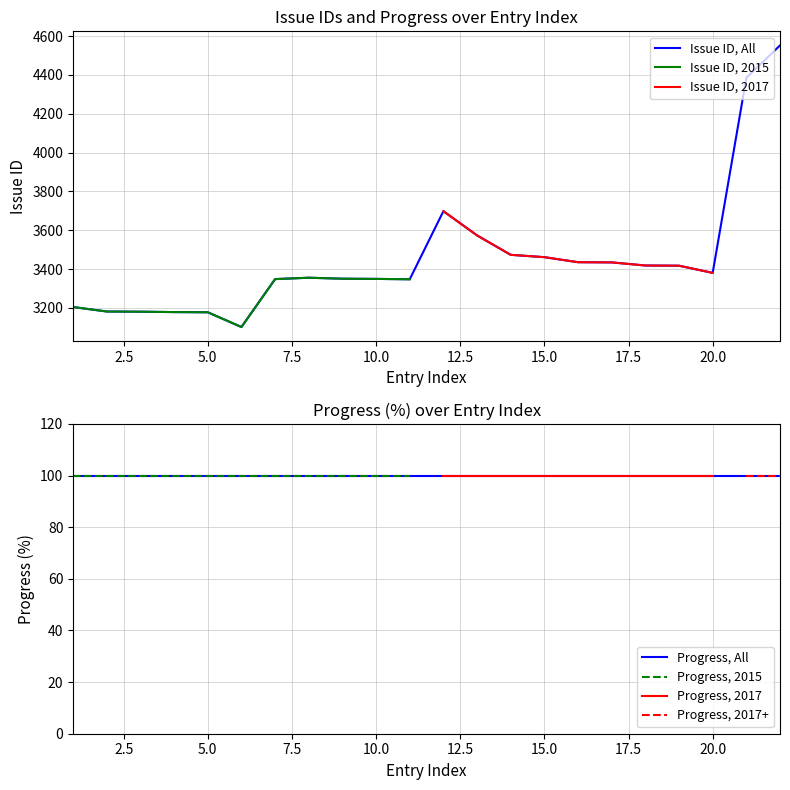

What is the value of the 7th point from the left?

3348